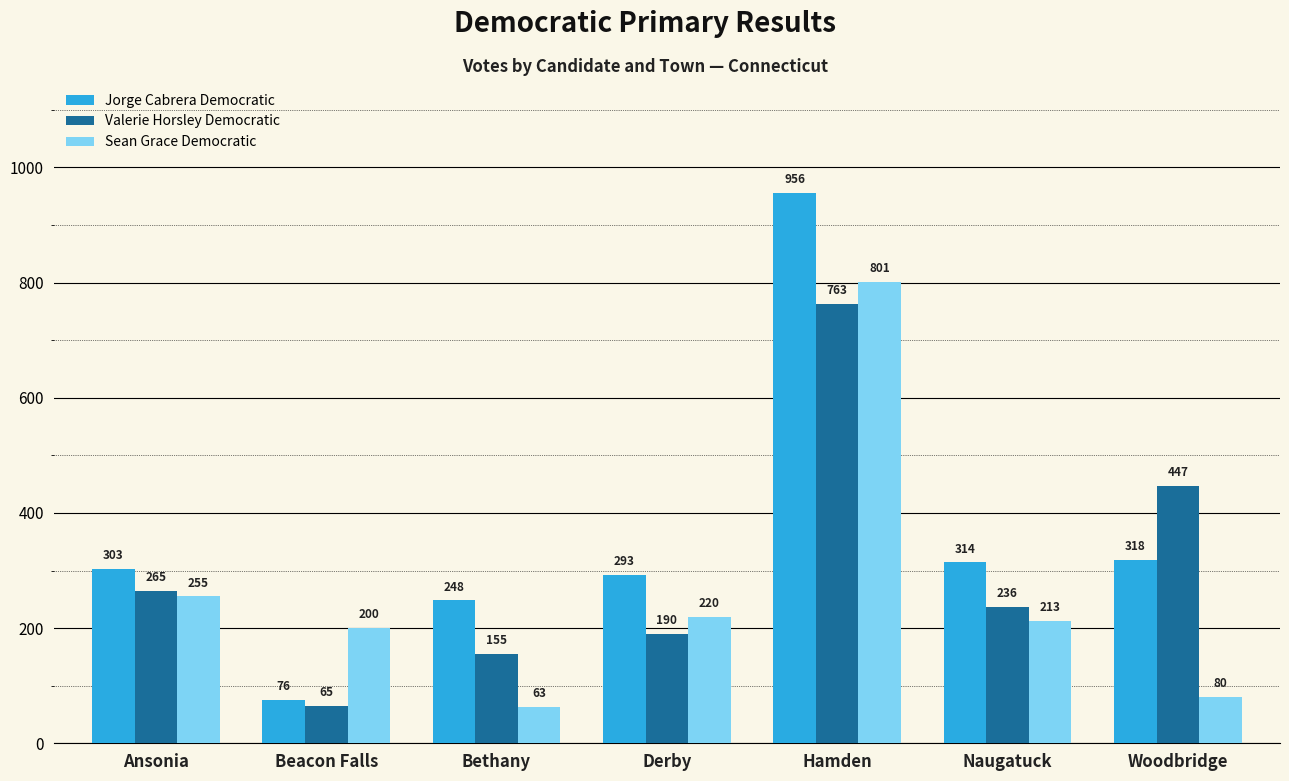

How many bars are there in total?

21